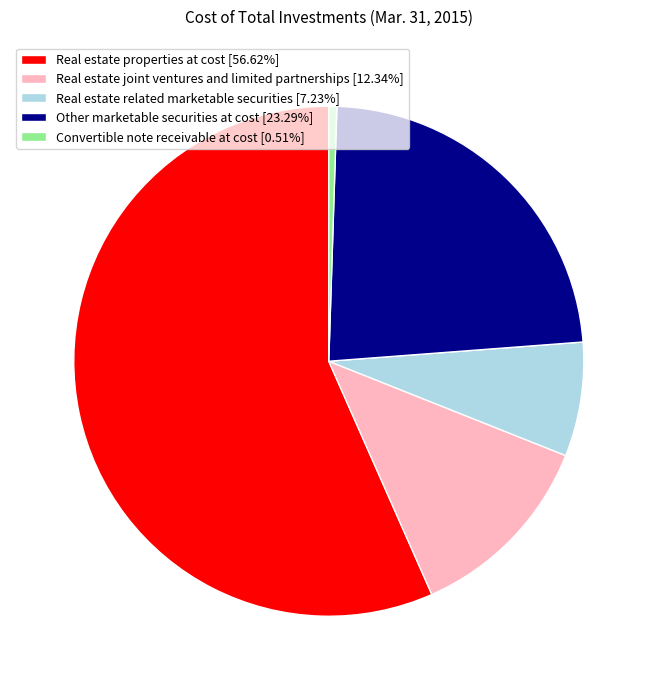

Is it true that Real estate properties at cost is 57% of the pie?

True